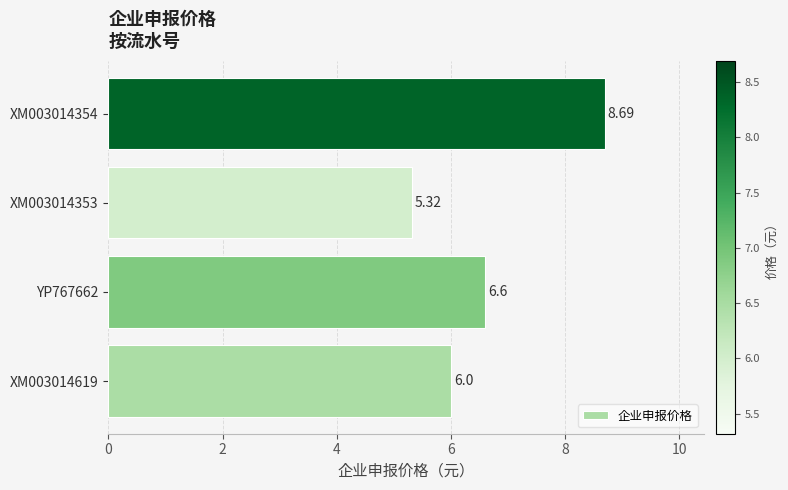

What is the change in value from YP767662 to XM003014353?

-1.3